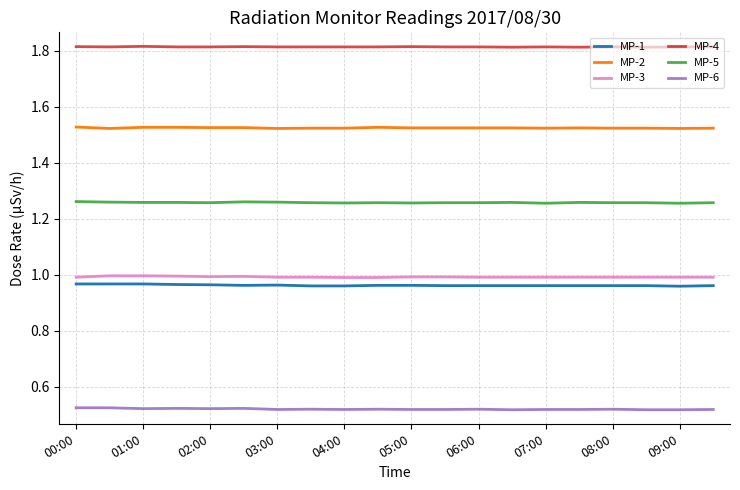

Does the chart display data point markers on the line(s)?

No